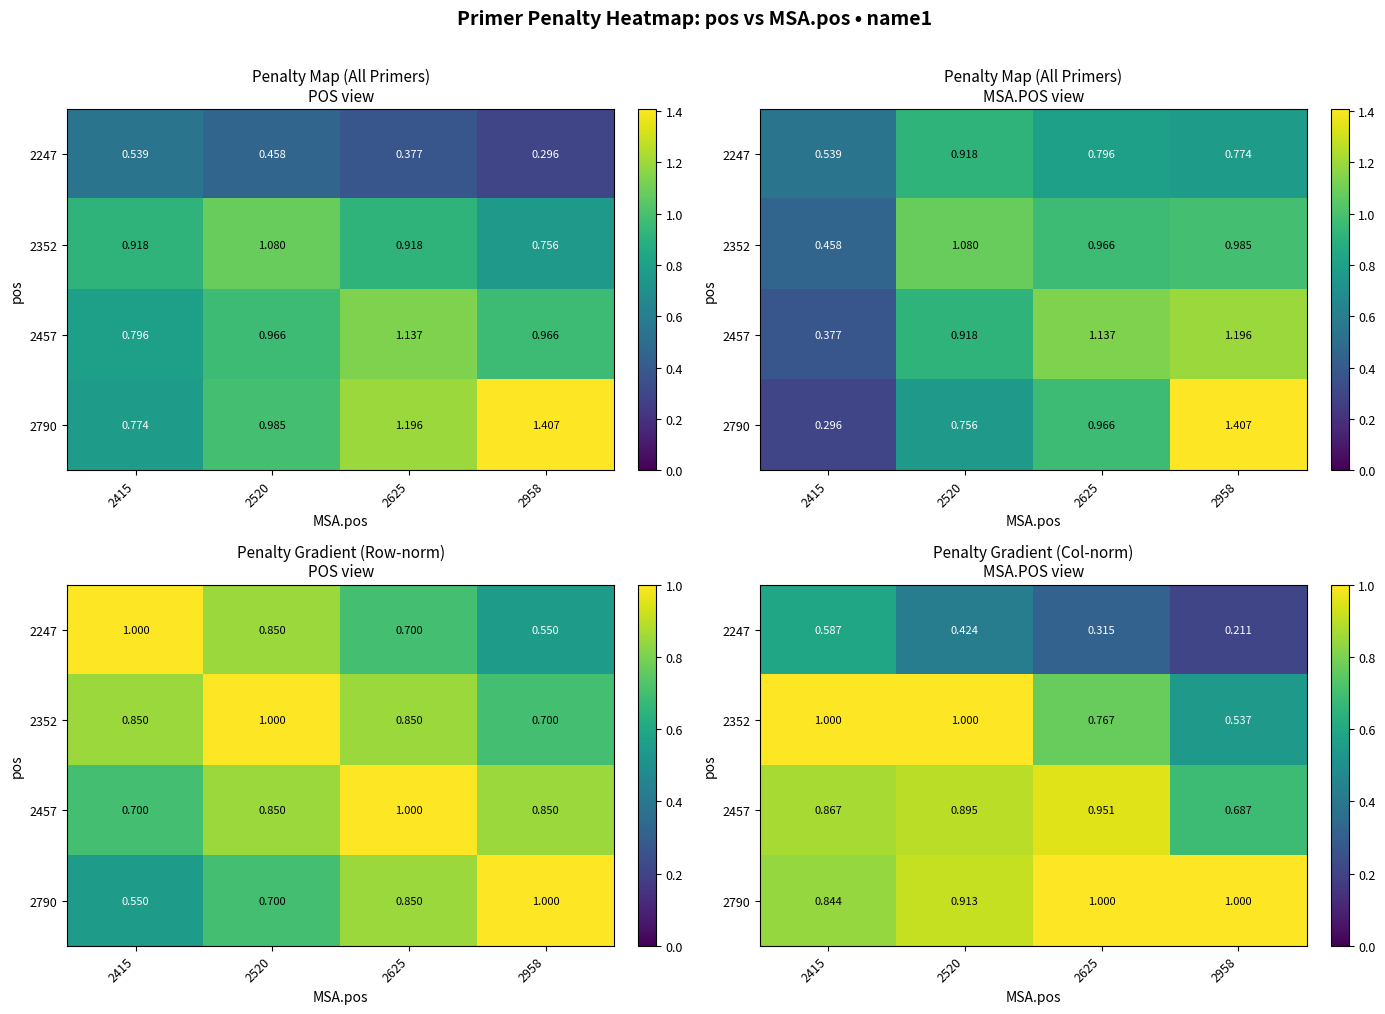

The 2352 series shows 0.6 at 2520. True or false?

False